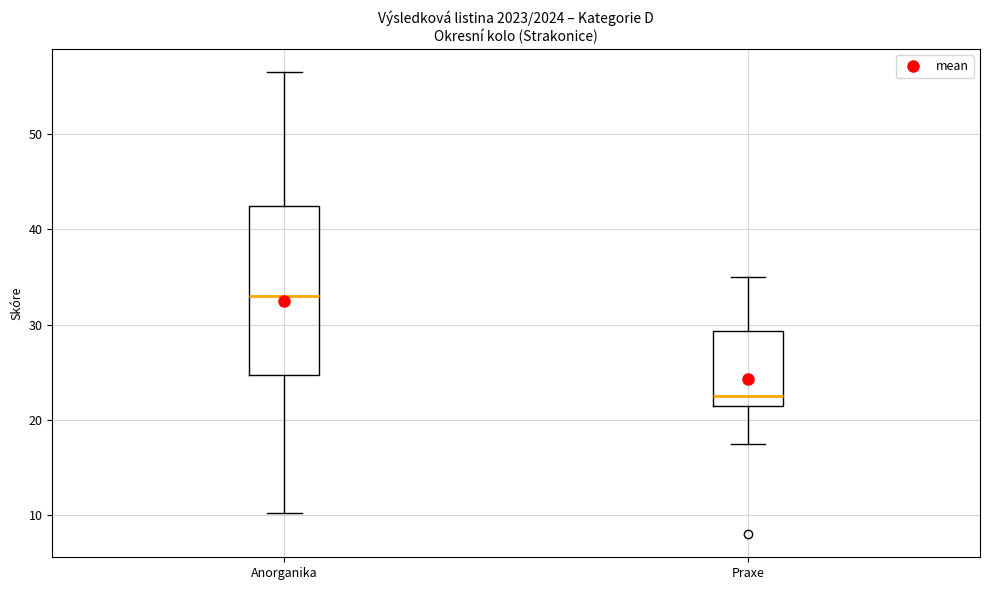

Which box's median line is the lowest?

Praxe